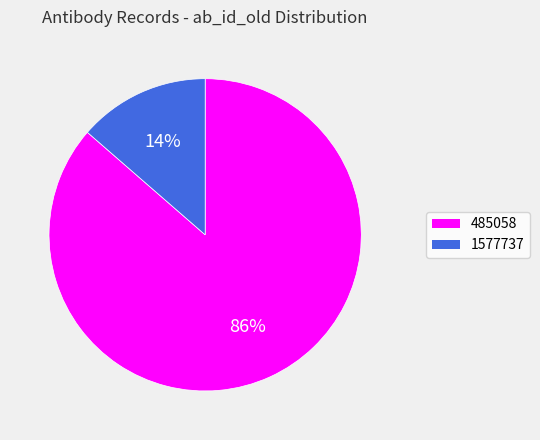

To the nearest percent, what percentage of the pie is 1577737?

14%